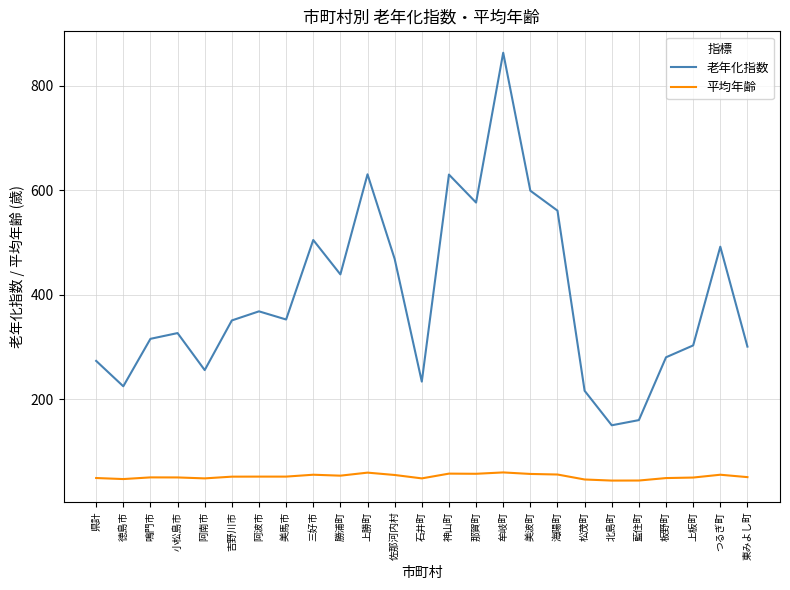

What position from the right is 小松島市?

22